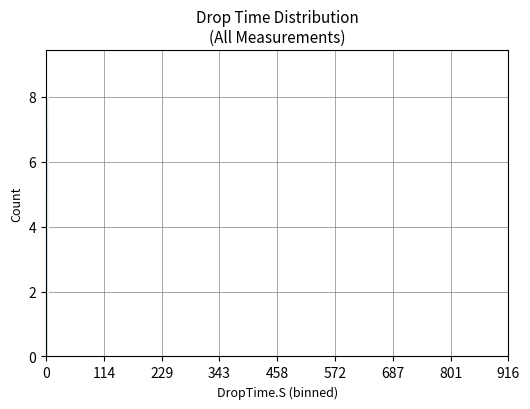

What is the value of the 8th bar from the left?

1